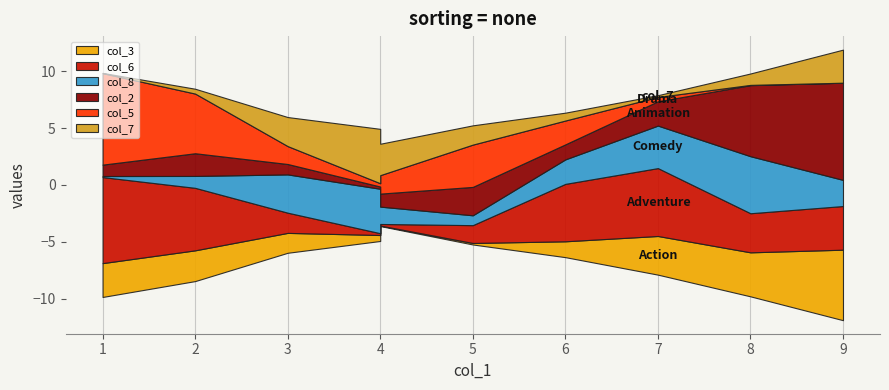

True or false: col_3 and col_2 cross at least once.

True